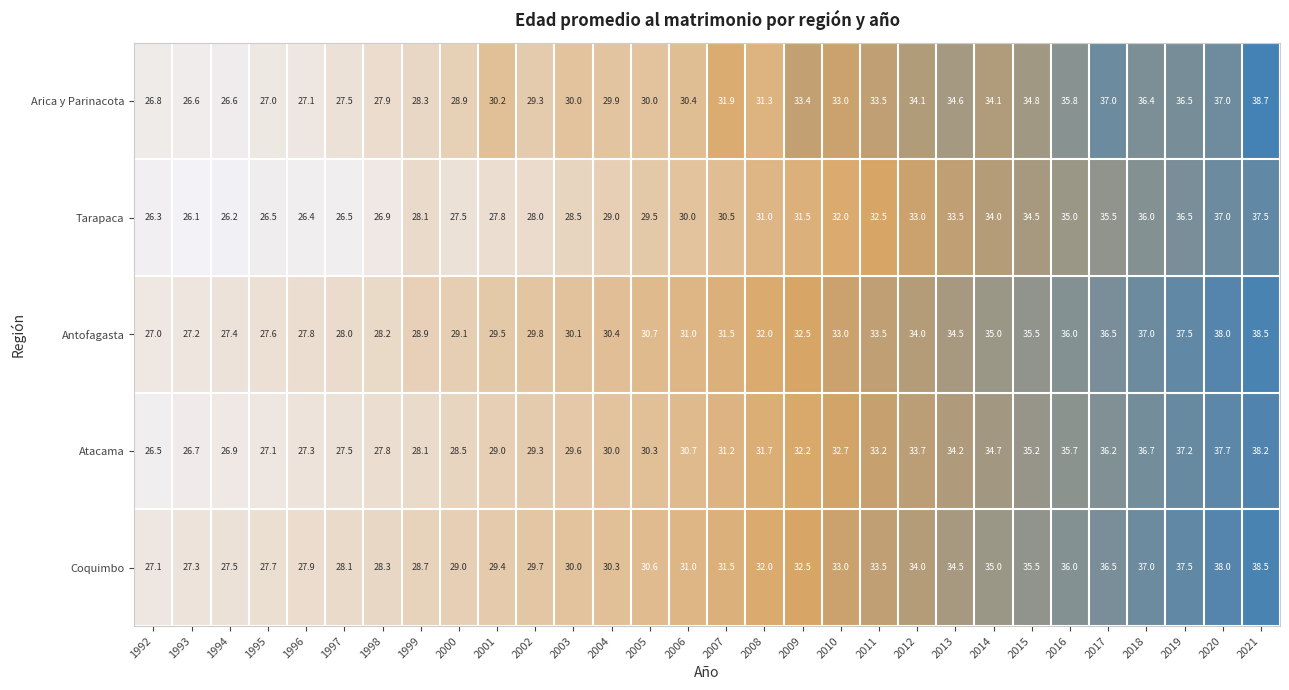

At which label is Antofagasta closest to 32?

2008